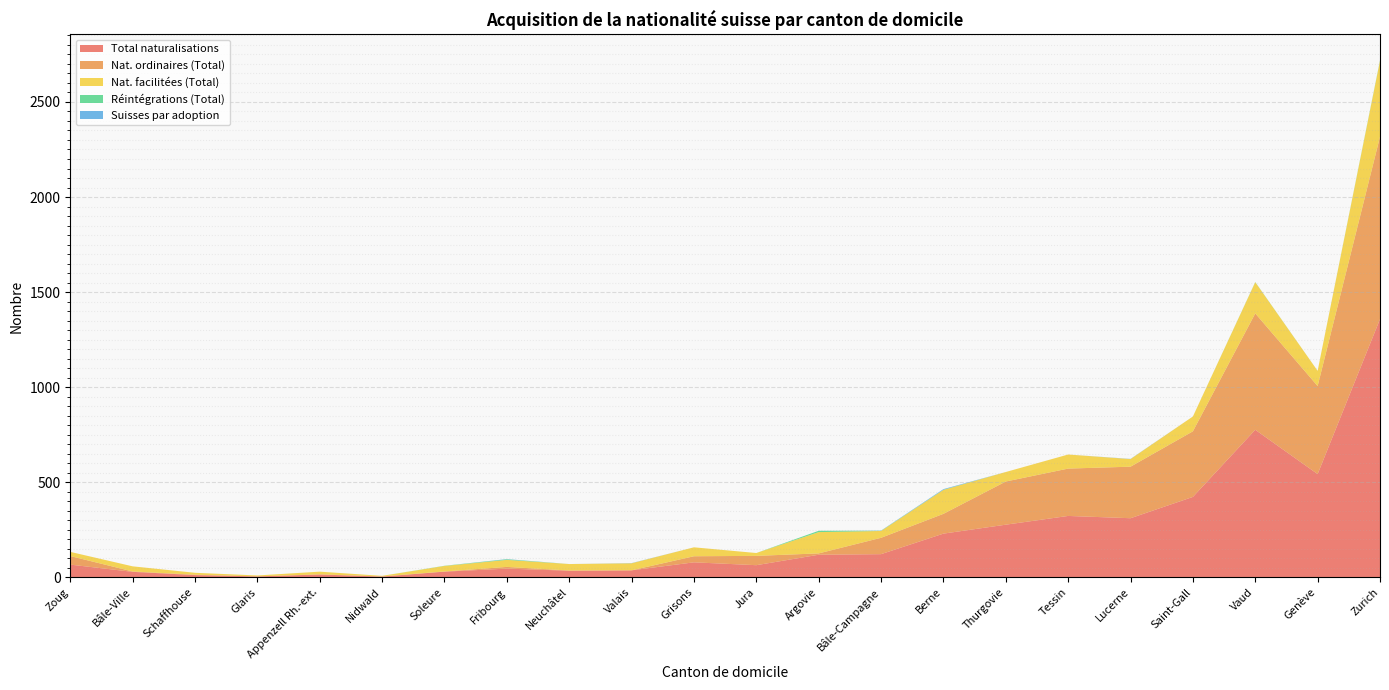

Reading left to right, list all the values displayed in this chart.

Total naturalisations: 67	29	12	5	15	4	30	46	35	37	79	64	119	122	230	277	323	311	423	776	543	1358
Nat. ordinaires (Total): 45	2	2	0	1	1	1	9	1	0	32	49	7	86	104	227	249	271	345	612	463	959
Nat. facilitées (Total): 22	27	10	5	14	3	29	37	34	37	47	15	112	36	126	50	74	40	78	164	80	399
Réintégrations (Total): 0	0	0	0	0	0	1	3	0	0	0	0	7	1	1	0	0	0	0	1	0	3
Suisses par adoption: 0	0	0	0	0	0	0	1	0	1	0	0	0	1	3	0	0	1	0	0	0	0